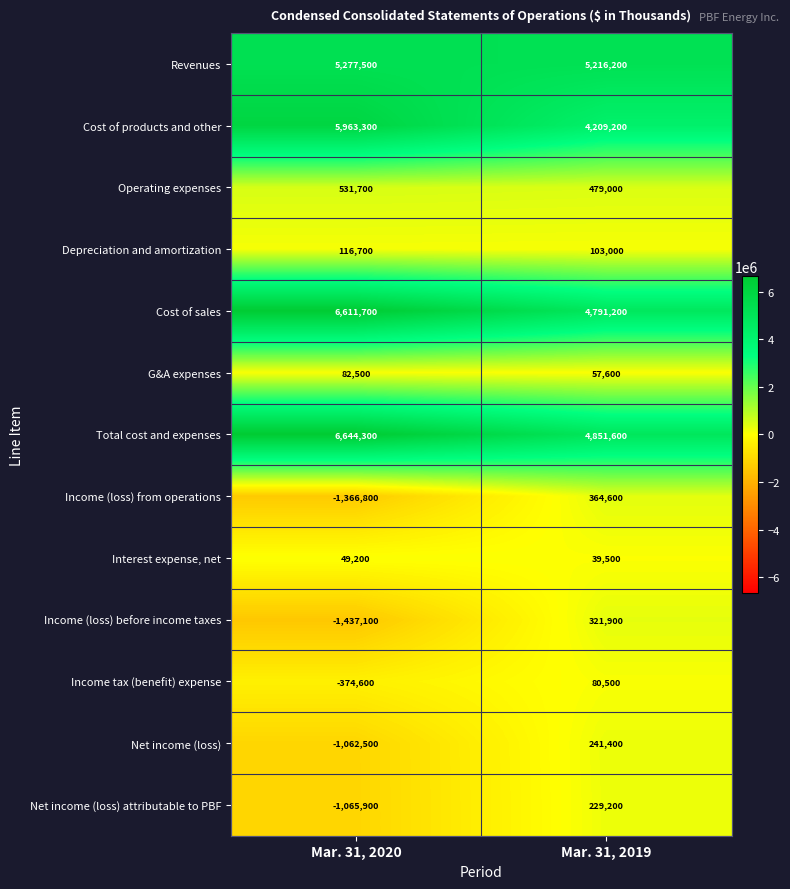

The value of Income (loss) before income taxes at Mar. 31, 2020 is -1437100. True or false?

True